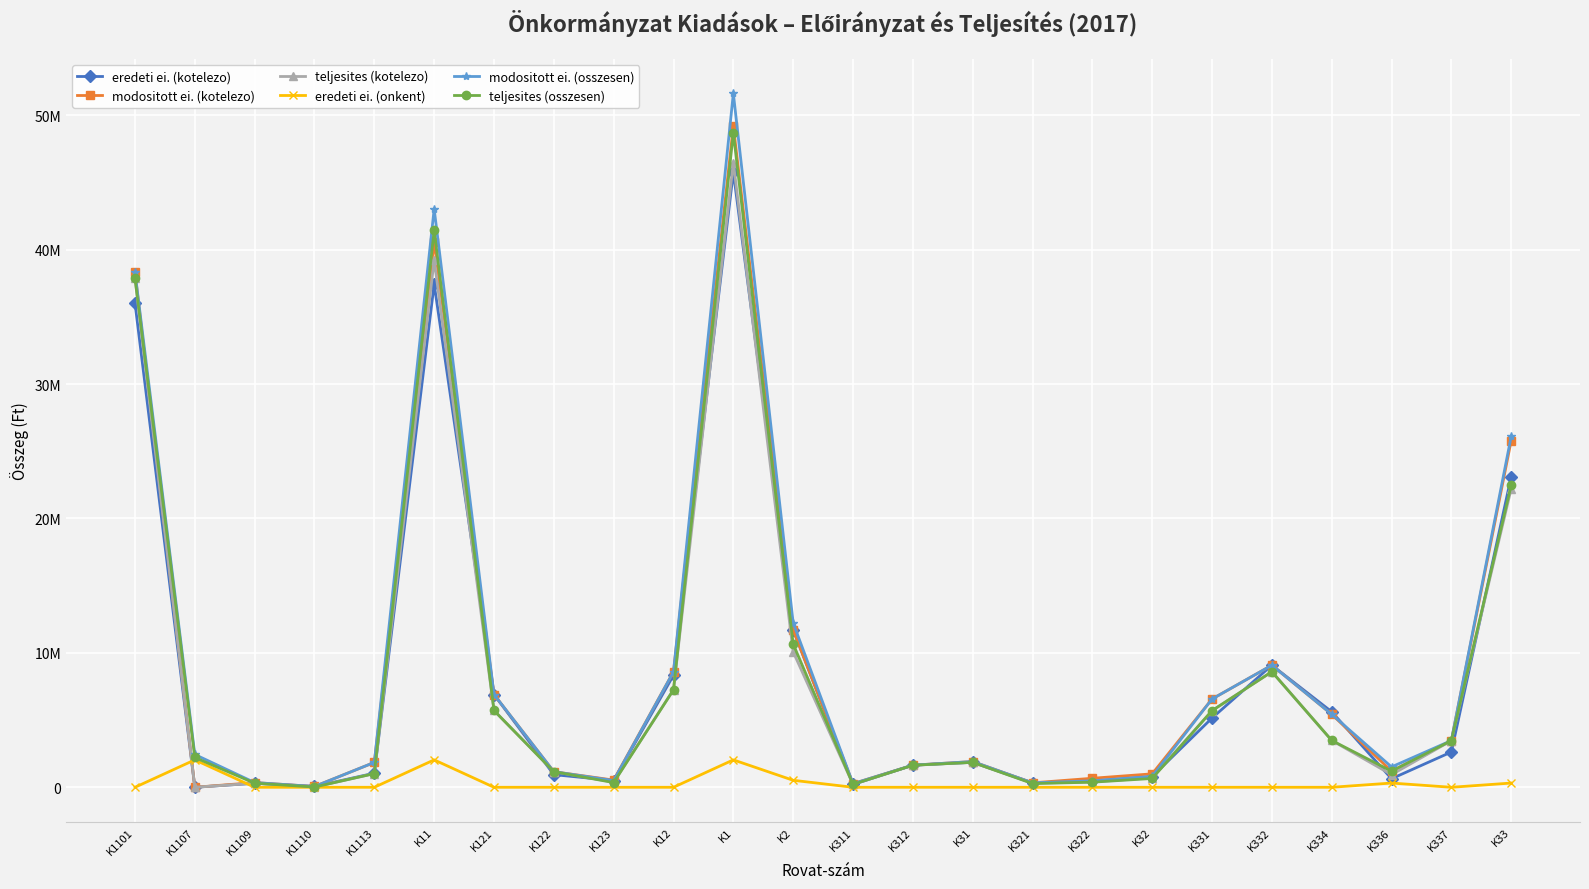

Read the eredeti ei. (onkent) value at K2, to the nearest 10.

520000